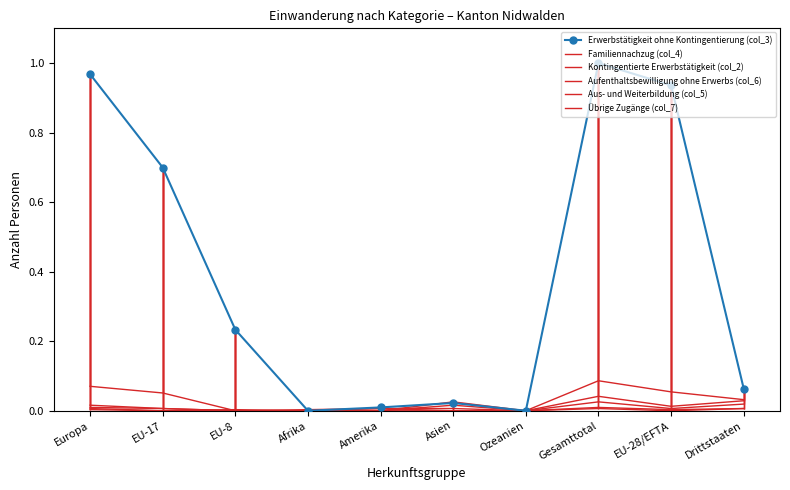

What position from the left is EU-8?

3